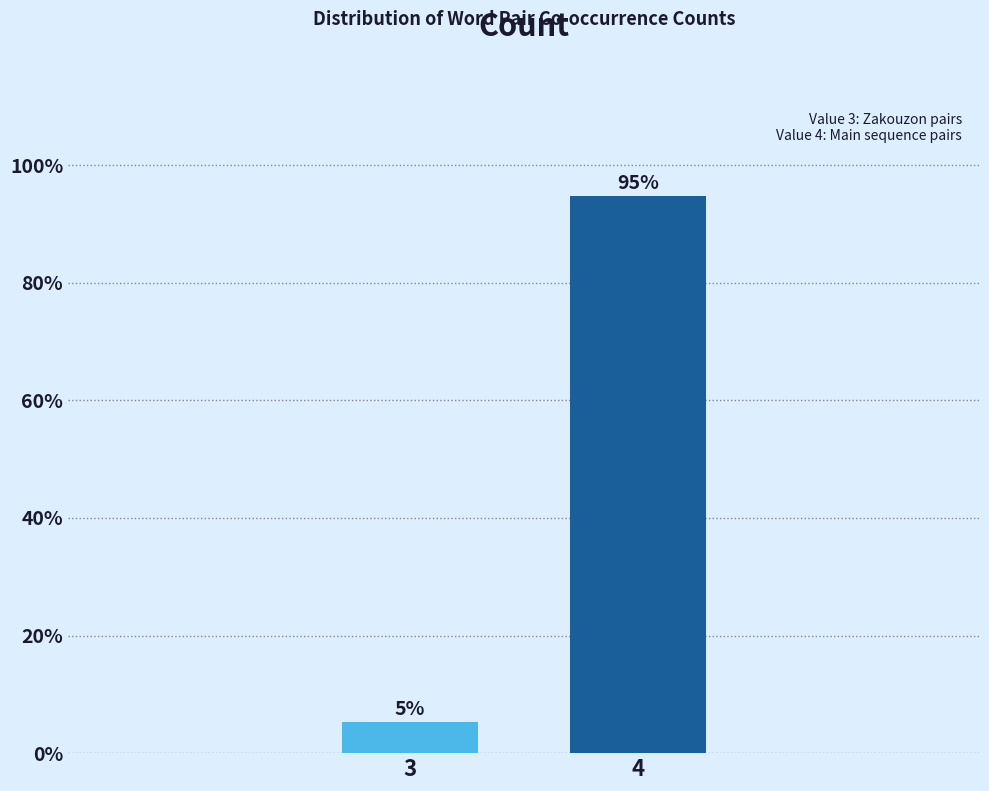

What is the value of the 2nd bar from the left?

94.7